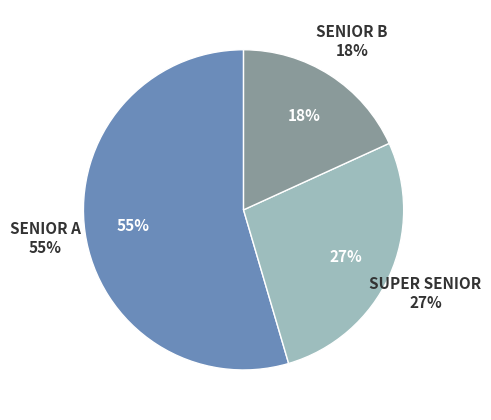

Is the sum of SENIOR B and SUPER SENIOR greater than half?

No